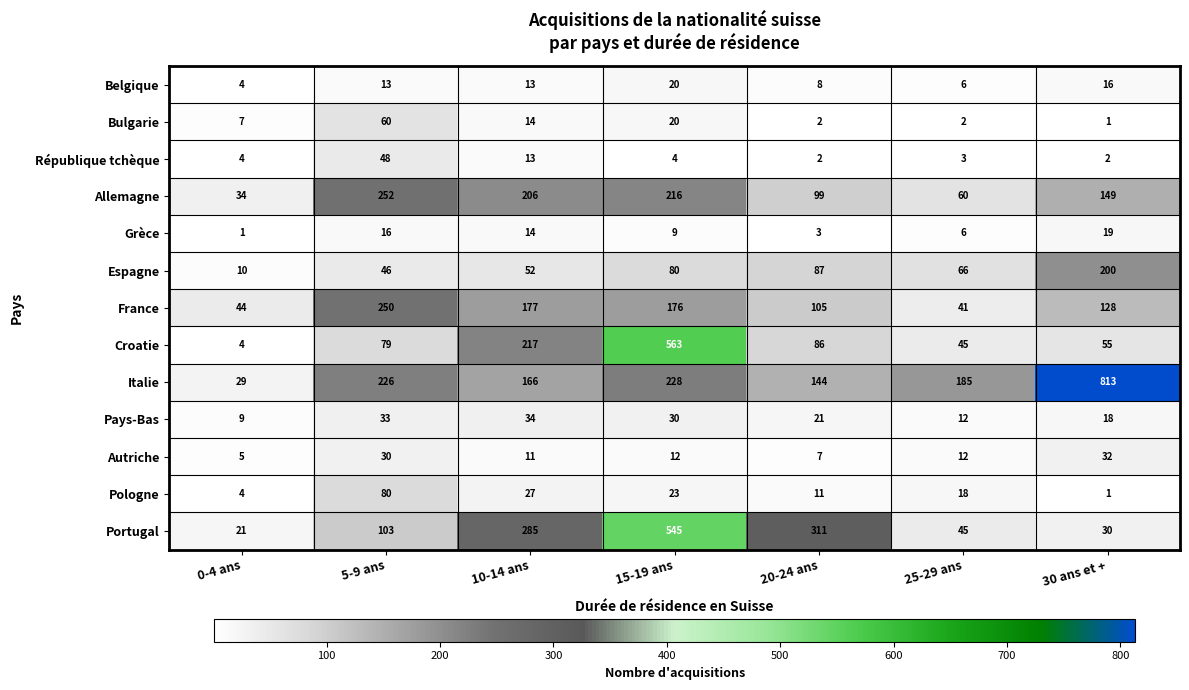

What is the total value across all series at 20-24 ans?

886